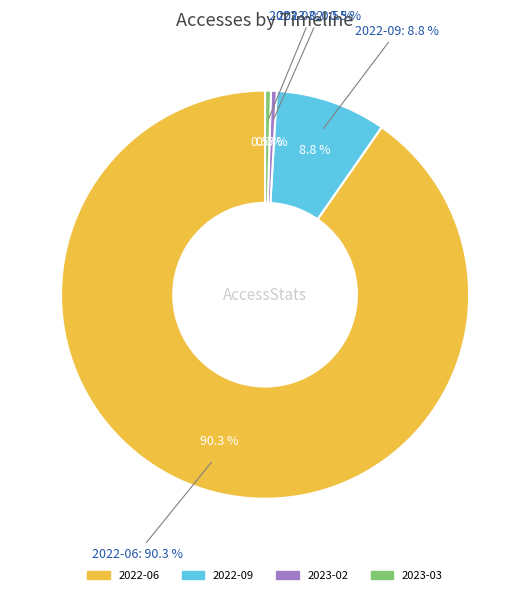

What portion of the pie excludes 2023-03?

99.5%